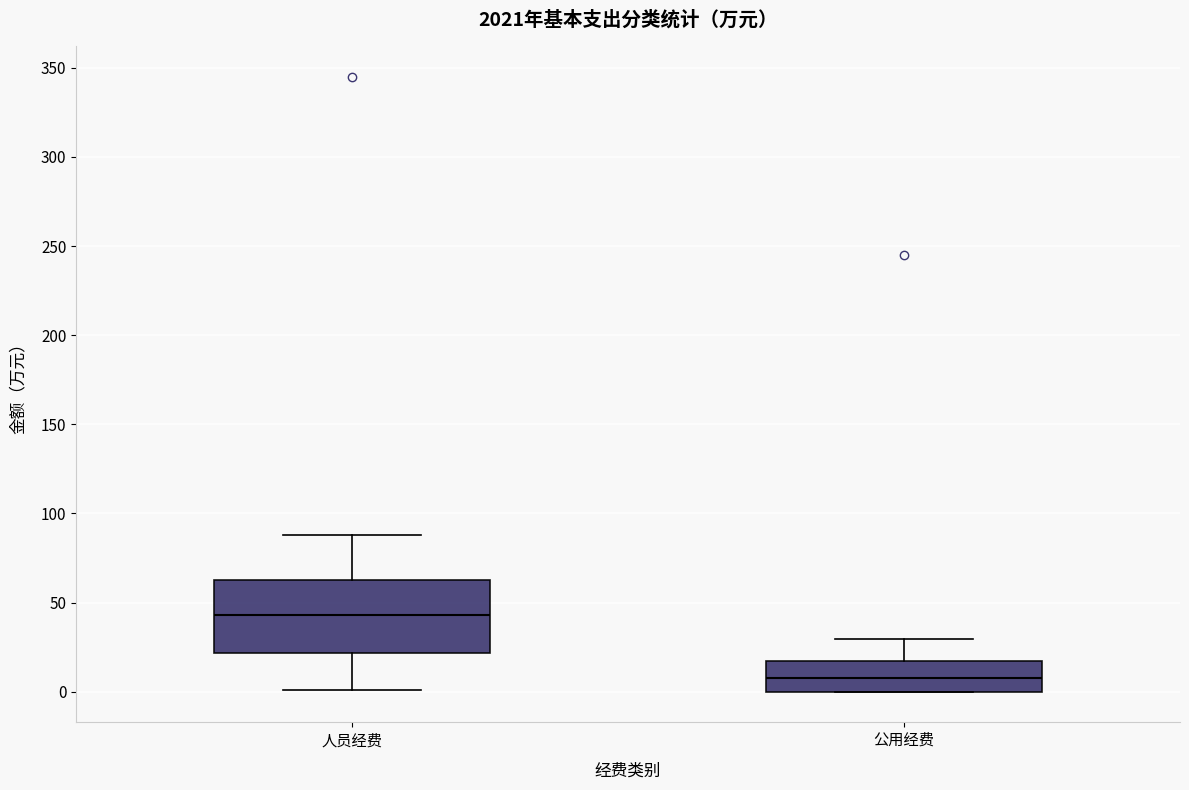

Which box is the tallest, from its lower edge to its upper edge?

人员经费